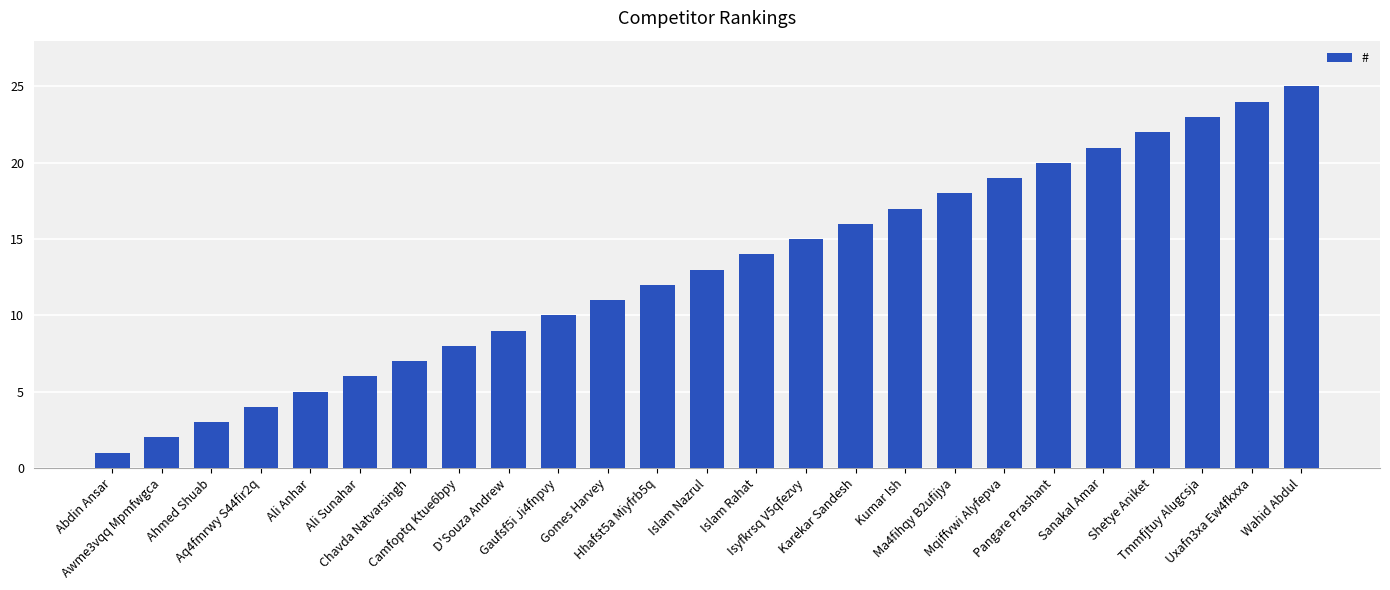

What value does the data have at Islam Nazrul, to the nearest 5?

15